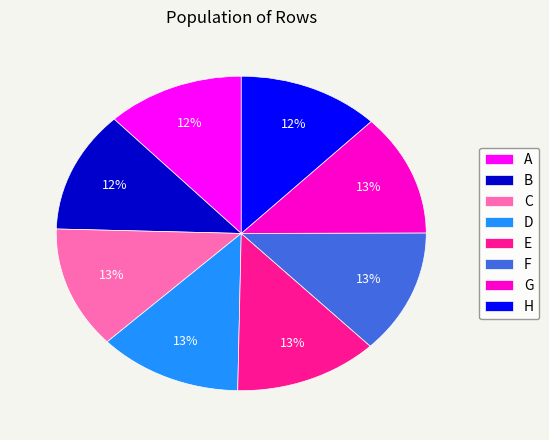

To the nearest percent, what percentage of the pie is E?

13%